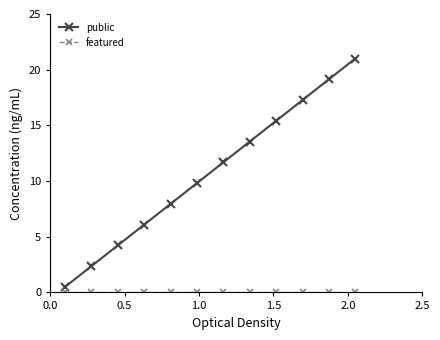

At how many categories does at least one series exceed 1?

11